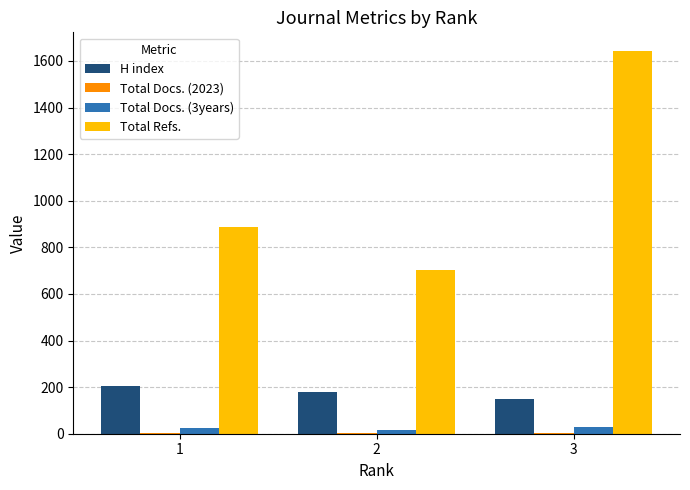

The value of H index at 3 is 42. True or false?

False